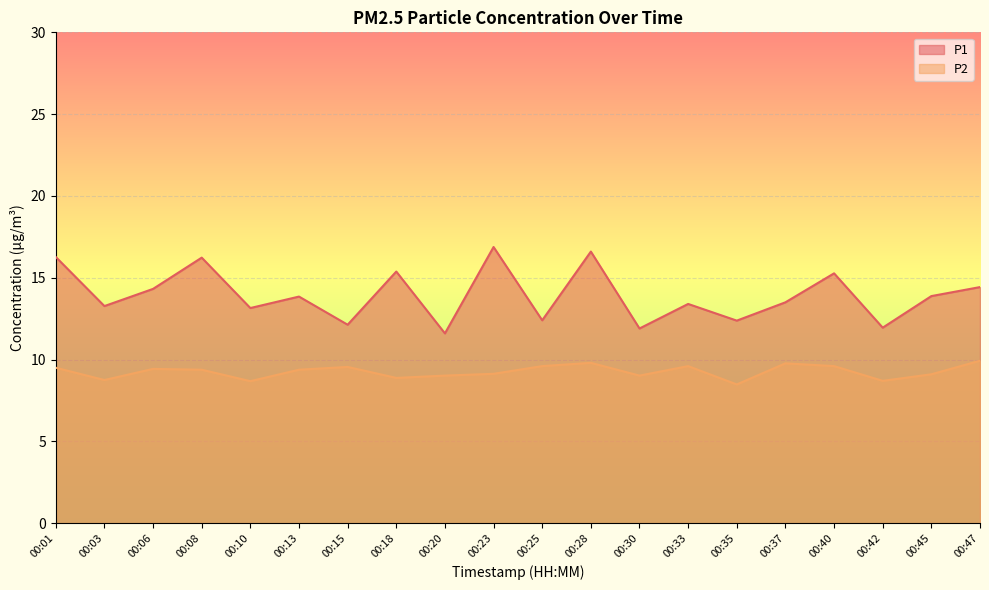

What is the smallest value displayed?

8.5